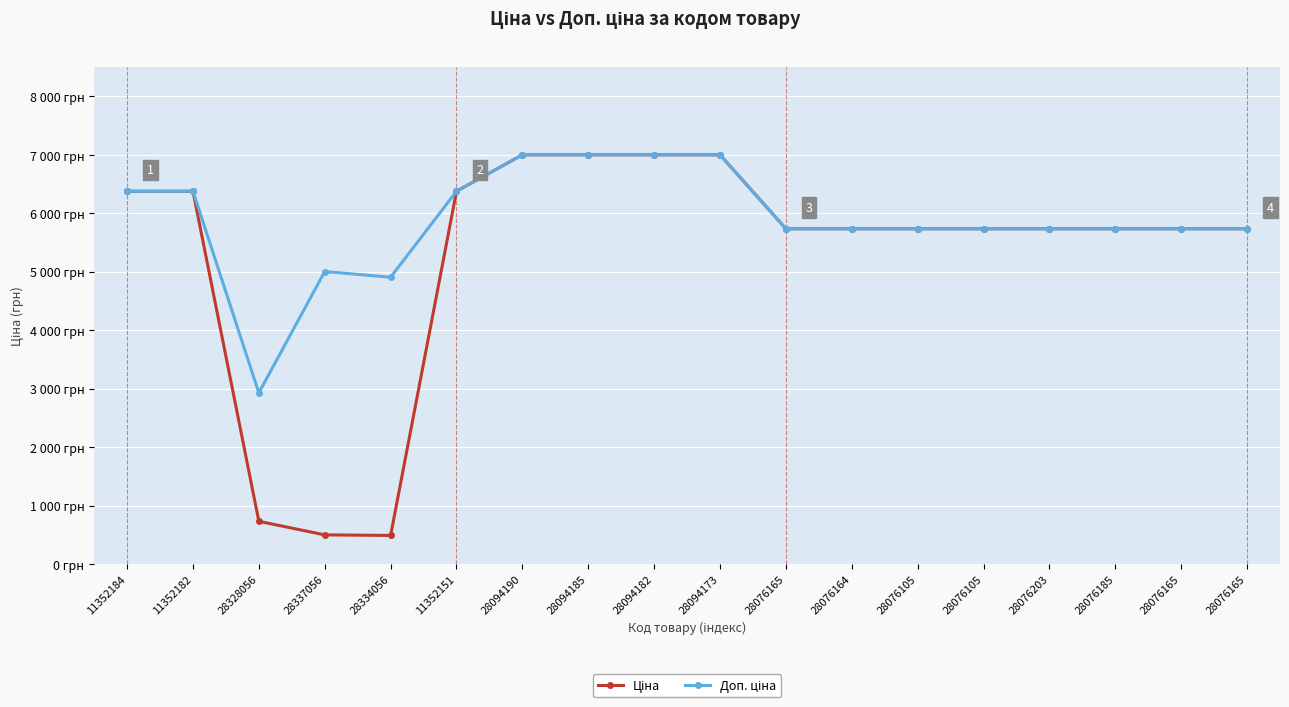

What is the label of the 17th point from the right?

11352182